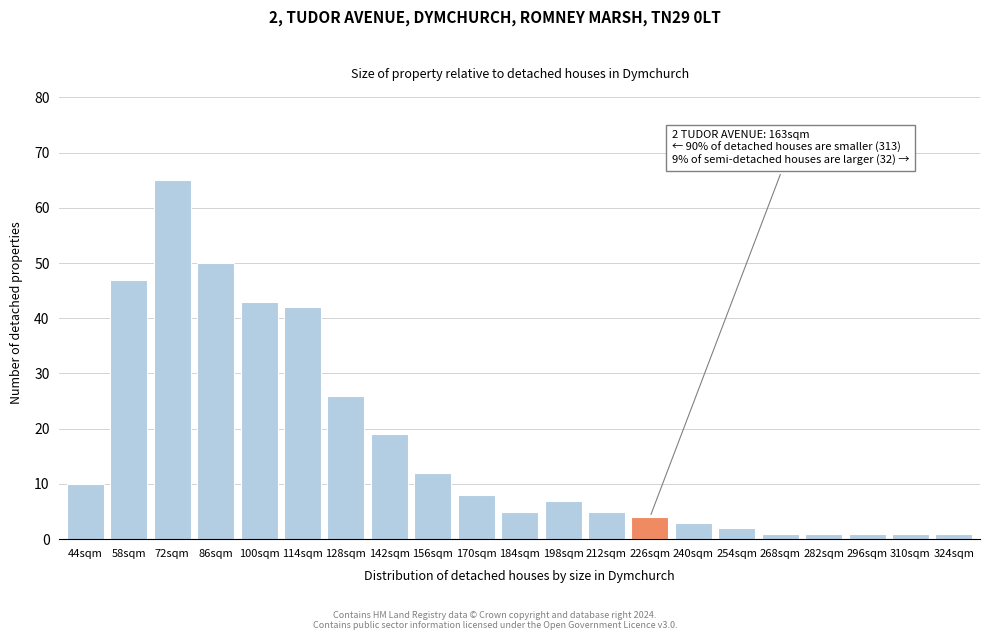

Reading right to left, extract all data points from this chart.

1	1	1	1	1	2	3	4	5	7	5	8	12	19	26	42	43	50	65	47	10